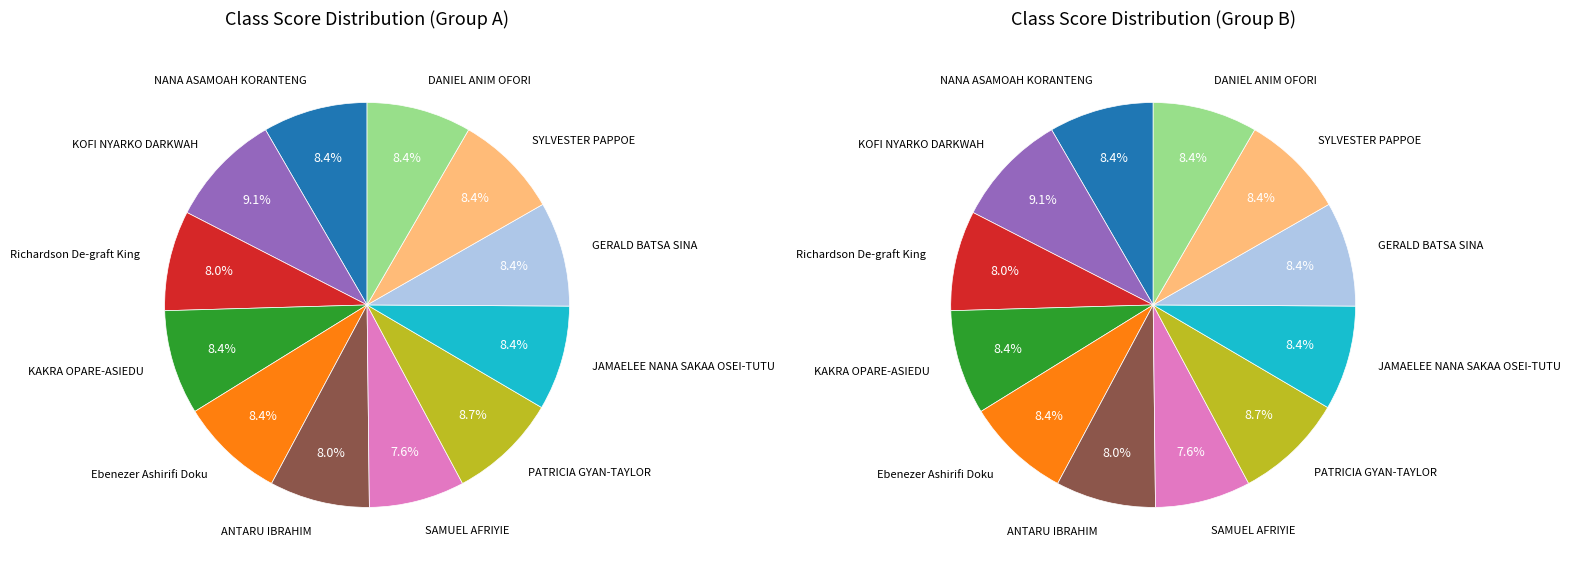

To the nearest percent, what percentage of the pie is DANIEL ANIM OFORI?

8%